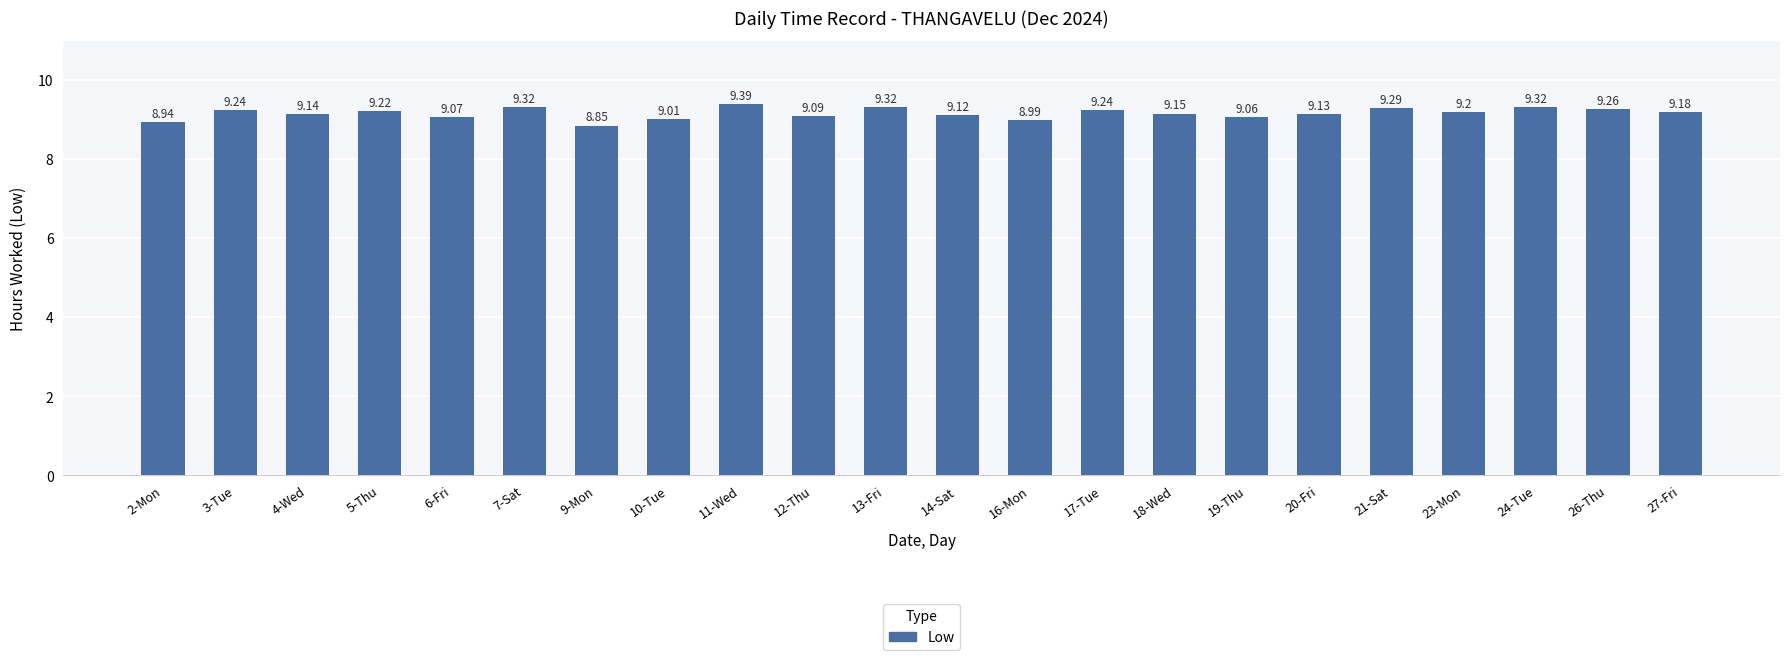

Are the bars horizontal?

No